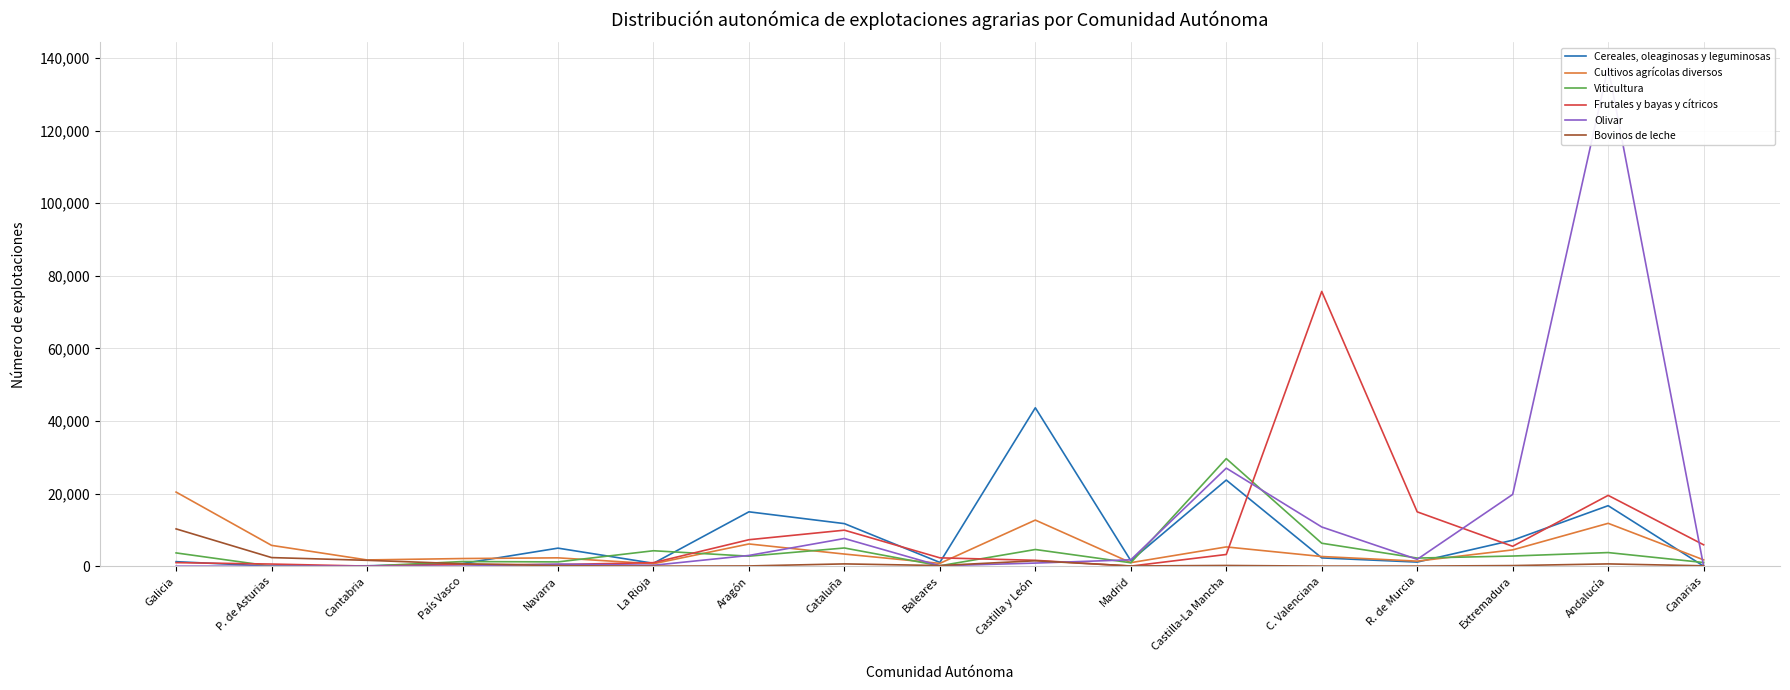

Between which two adjacent categories do Olivar and Cultivos agrícolas diversos first intersect?

Aragón and Cataluña